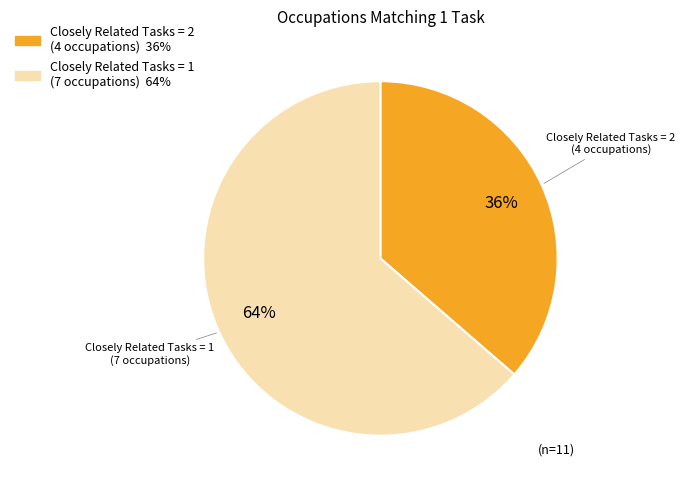

To the nearest percent, what is the average slice percentage?

50%